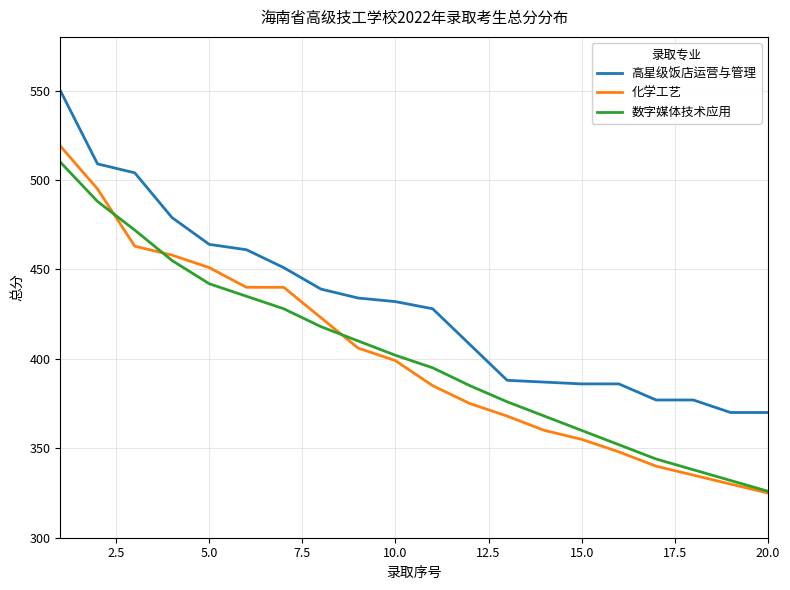

What is the maximum value shown in the chart?

550